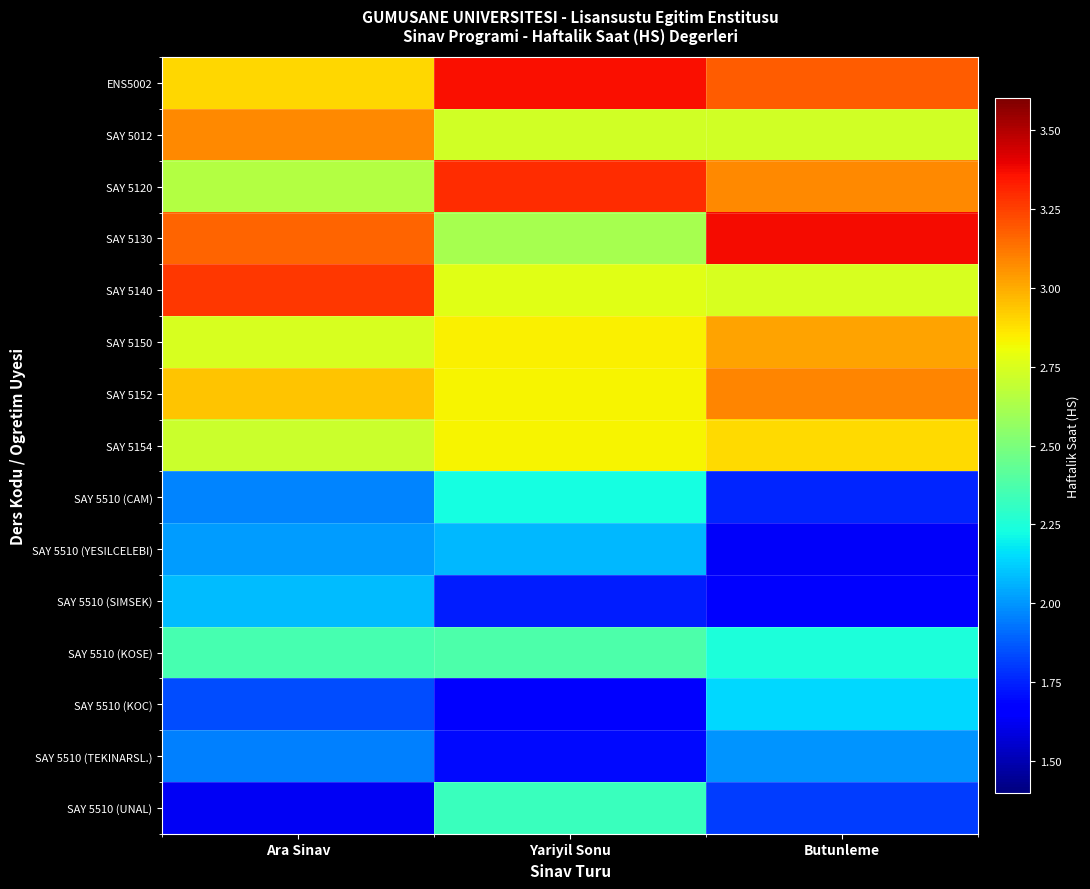

Reading left to right, list all the values displayed in this chart.

ENS5002: Ara Sinav=2.9	Yariyil Sonu=3.4	Butunleme=3.2
SAY 5012: Ara Sinav=3.1	Yariyil Sonu=2.7	Butunleme=2.7
SAY 5120: Ara Sinav=2.6	Yariyil Sonu=3.3	Butunleme=3.1
SAY 5130: Ara Sinav=3.2	Yariyil Sonu=2.6	Butunleme=3.4
SAY 5140: Ara Sinav=3.3	Yariyil Sonu=2.8	Butunleme=2.7
SAY 5150: Ara Sinav=2.7	Yariyil Sonu=2.8	Butunleme=3.0
SAY 5152: Ara Sinav=2.9	Yariyil Sonu=2.8	Butunleme=3.1
SAY 5154: Ara Sinav=2.7	Yariyil Sonu=2.8	Butunleme=2.9
SAY 5510 (CAM): Ara Sinav=2.0	Yariyil Sonu=2.2	Butunleme=1.8
SAY 5510 (YESILCELEBI): Ara Sinav=2.0	Yariyil Sonu=2.1	Butunleme=1.6
SAY 5510 (SIMSEK): Ara Sinav=2.1	Yariyil Sonu=1.7	Butunleme=1.7
SAY 5510 (KOSE): Ara Sinav=2.4	Yariyil Sonu=2.4	Butunleme=2.2
SAY 5510 (KOC): Ara Sinav=1.8	Yariyil Sonu=1.7	Butunleme=2.1
SAY 5510 (TEKINARSL.): Ara Sinav=2.0	Yariyil Sonu=1.7	Butunleme=2.0
SAY 5510 (UNAL): Ara Sinav=1.6	Yariyil Sonu=2.3	Butunleme=1.8